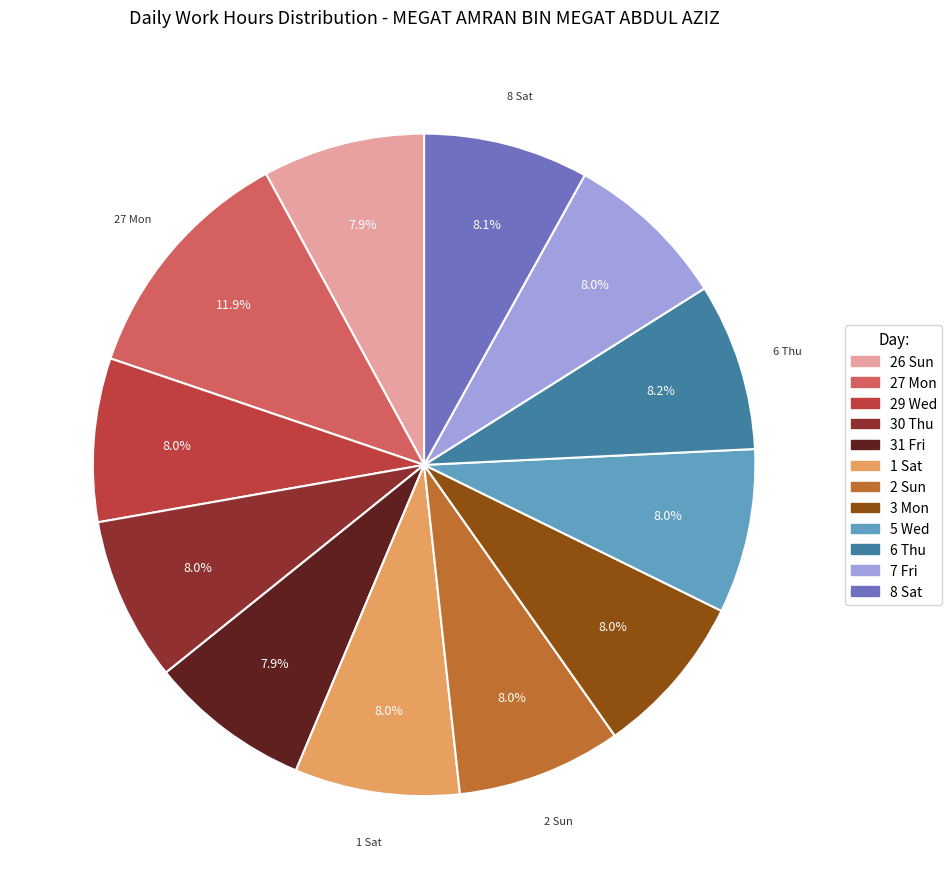

Is there a majority slice in this chart?

No